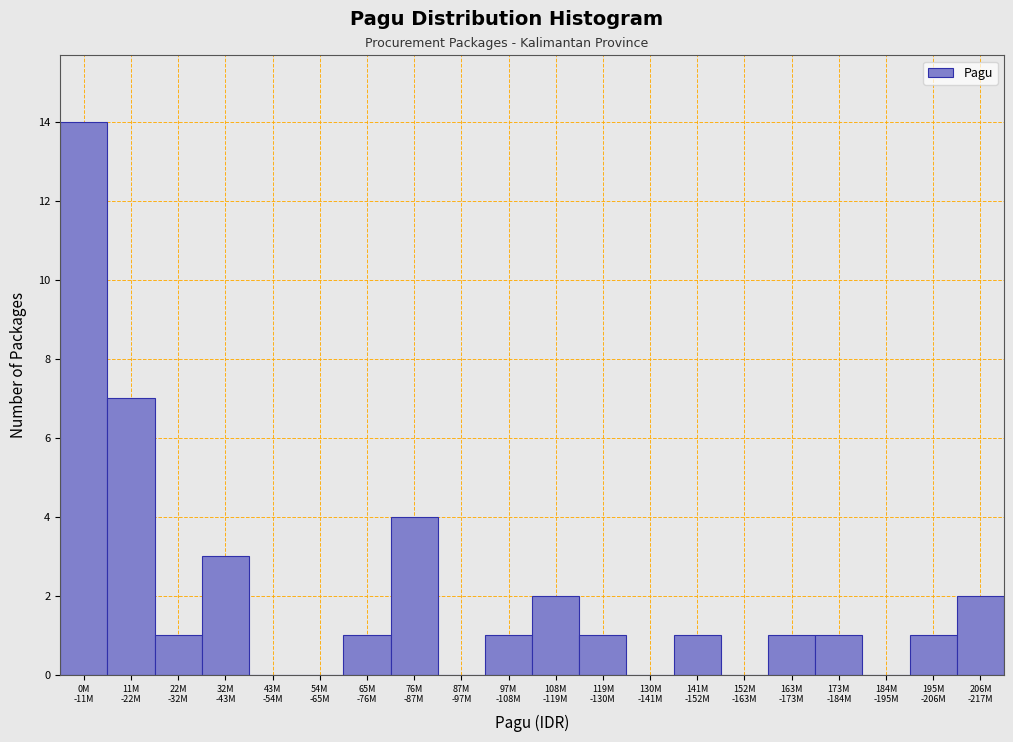

What is the sum of all values?

40